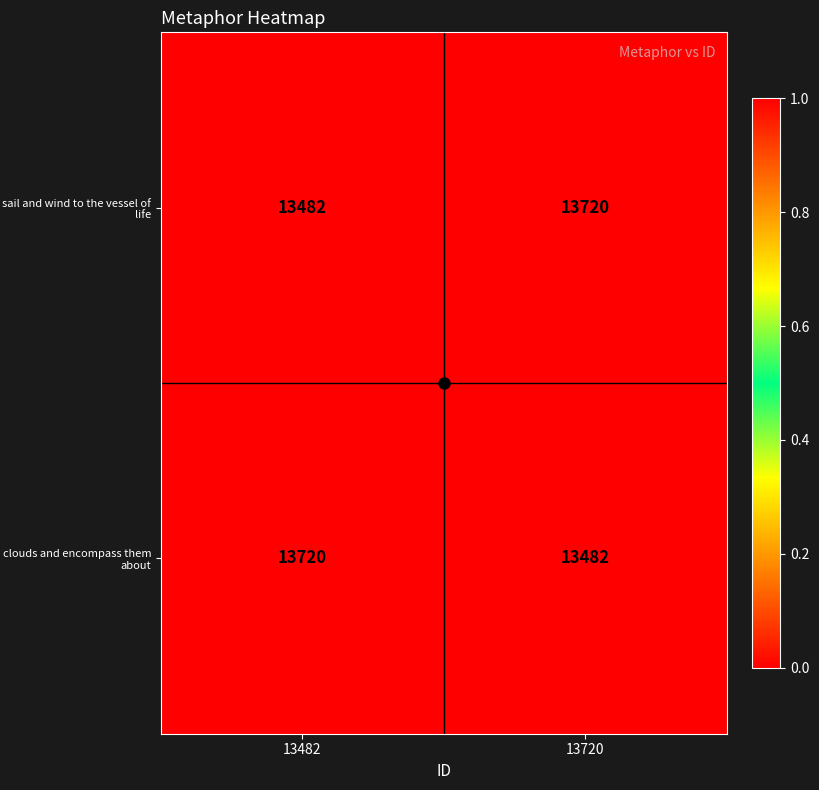

What is the total value across all series at 13720?

27202